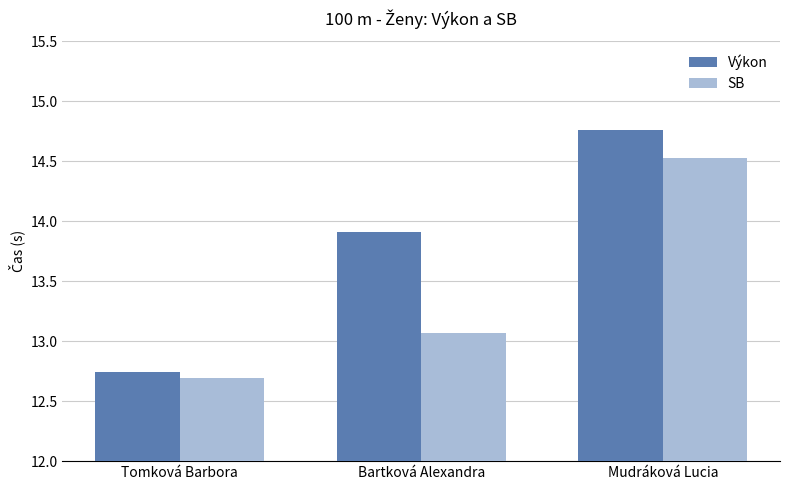

Where does the SB series first go above 13?

Bartková Alexandra